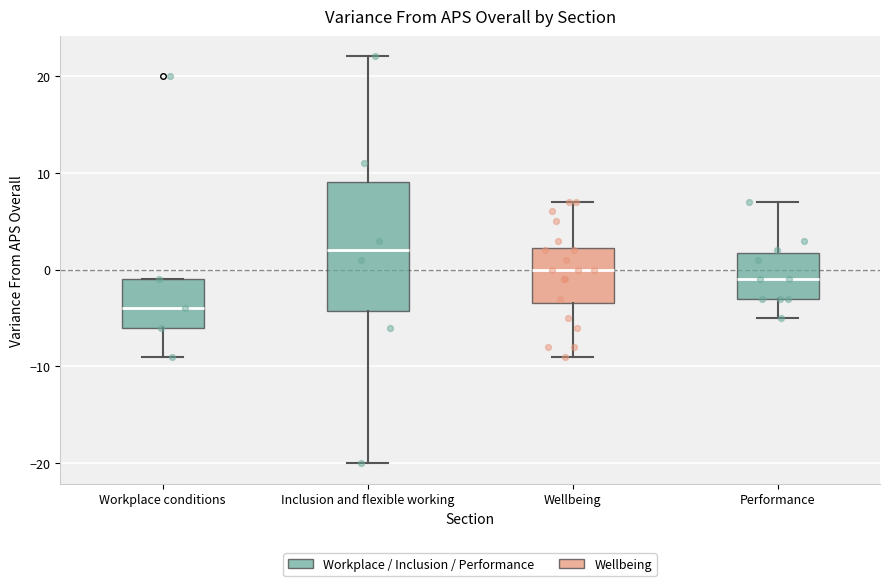

Where does the upper whisker of the box for Inclusion and flexible working end on the y-axis? The values are not printed on the chart, so give them approximately, as read against the axis.

22